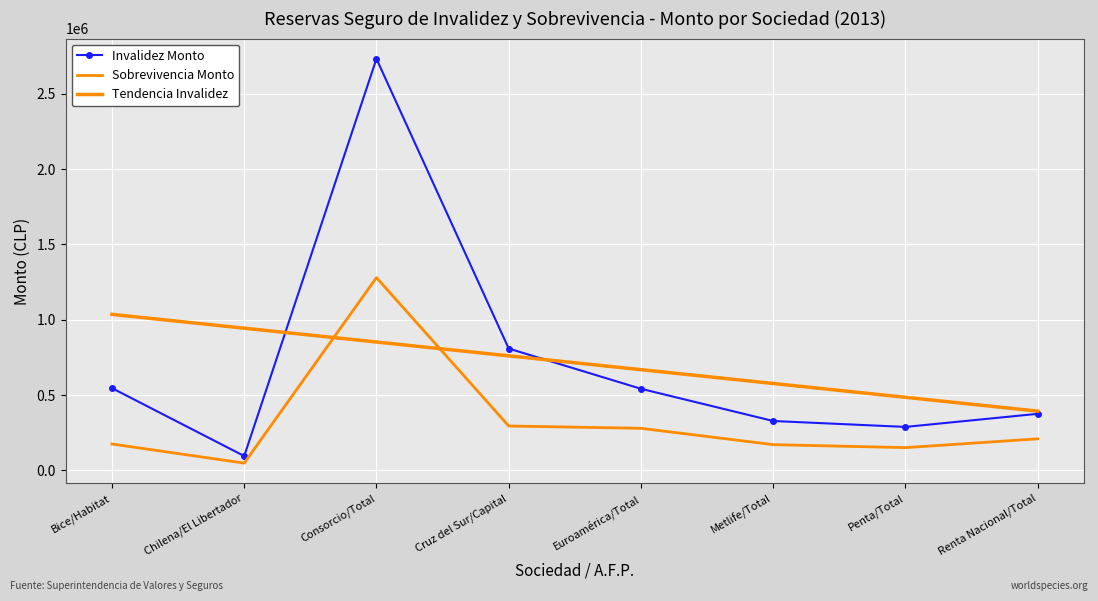

True or false: Tendencia Invalidez has a value of 393477.8 at Renta Nacional/Total.

True